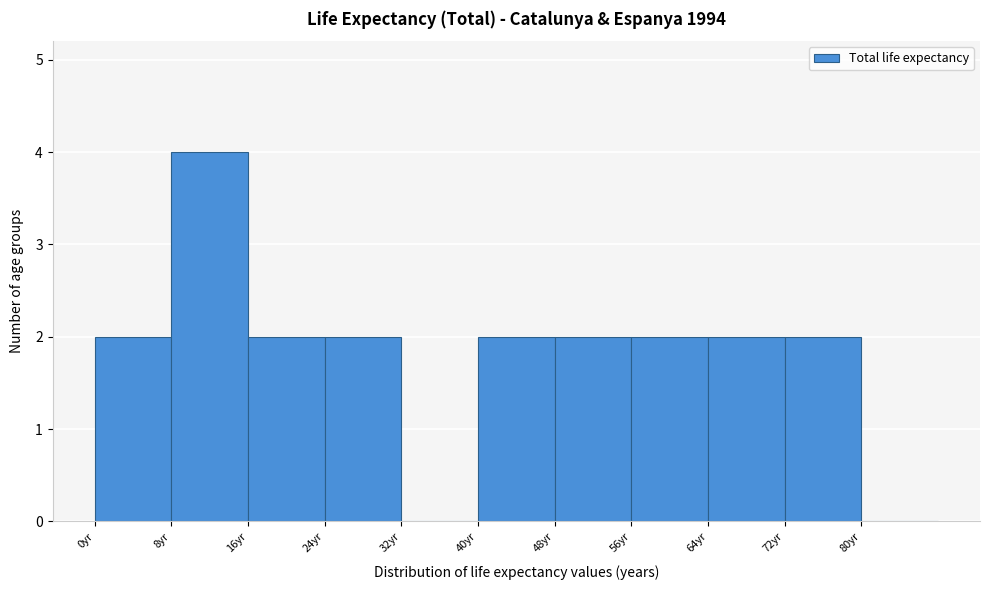

Reading left to right, list every bar in this chart as the range it spans on the x-axis followed by its height. The values are not printed on the chart, so give them approximately, as read against the axis.

0 to 8: 2
8 to 16: 4
16 to 24: 2
24 to 32: 2
32 to 40: 0
40 to 48: 2
48 to 56: 2
56 to 64: 2
64 to 72: 2
72 to 80: 2
80 to 88: 0